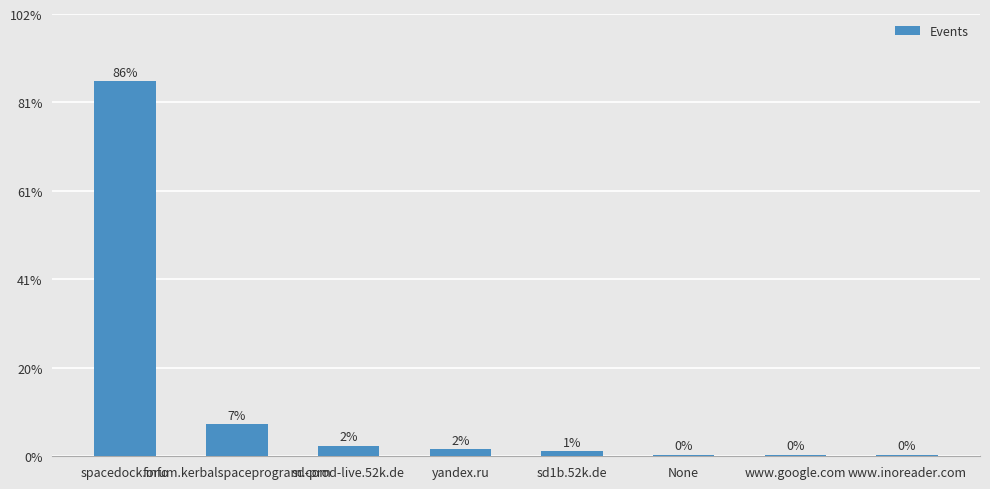

Does the chart contain any negative values?

No